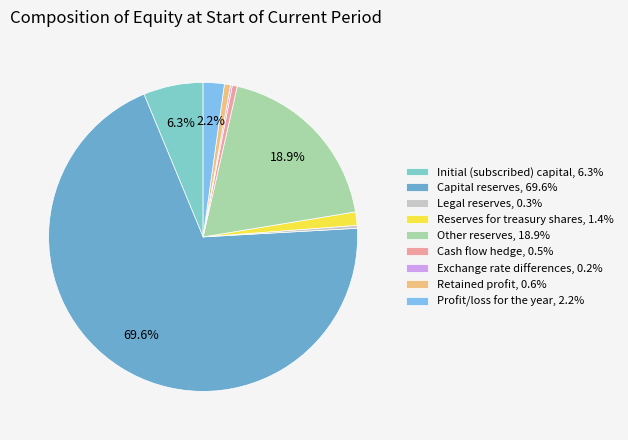

Does Other reserves, 18.9% account for over 50% of the chart?

No